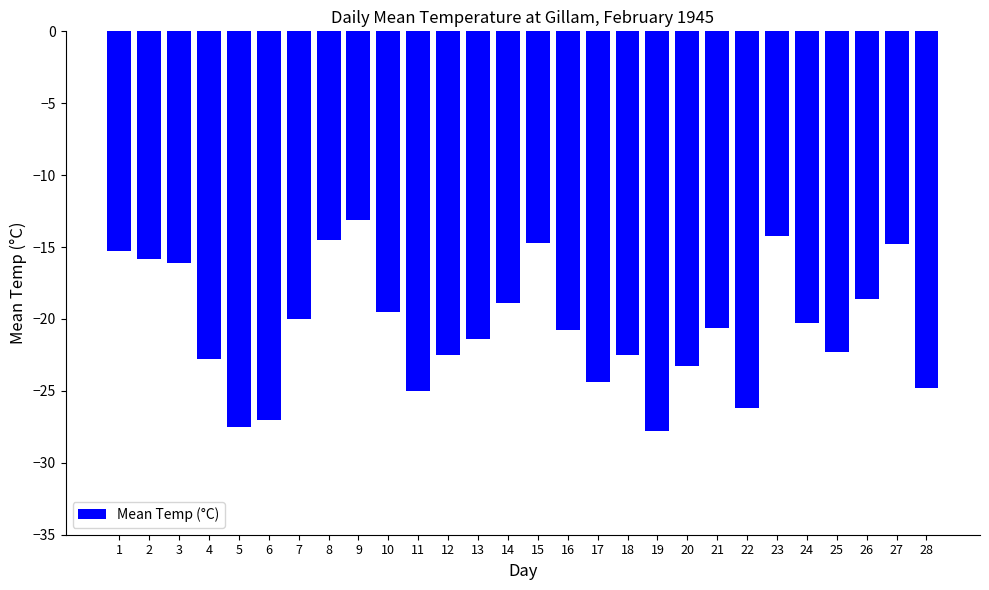

The value at 10 is -19.5. True or false?

True